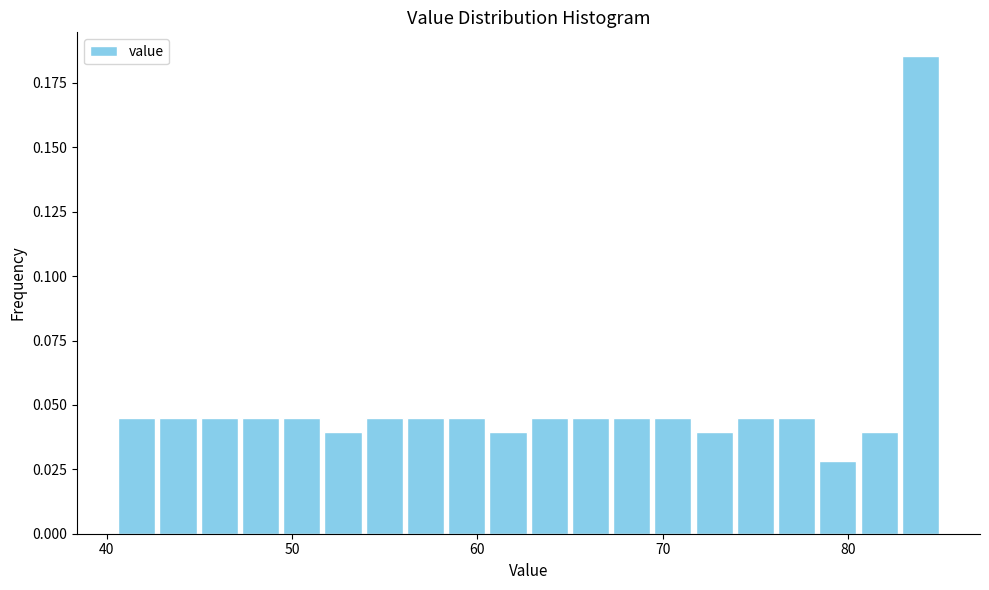

Read against the x-axis, roughly where is the centre of the tallest bar?

84